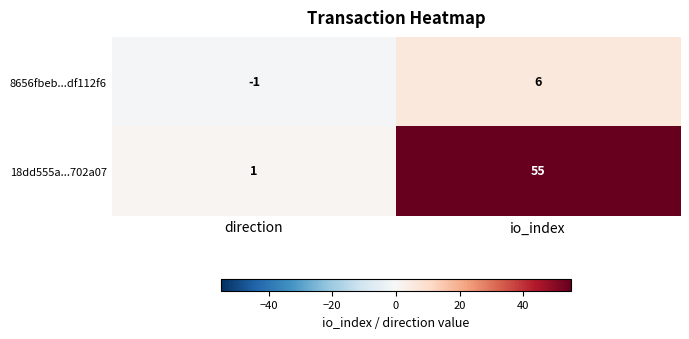

What is the difference between the 8656fbeb...df112f6 values at io_index and direction?

7